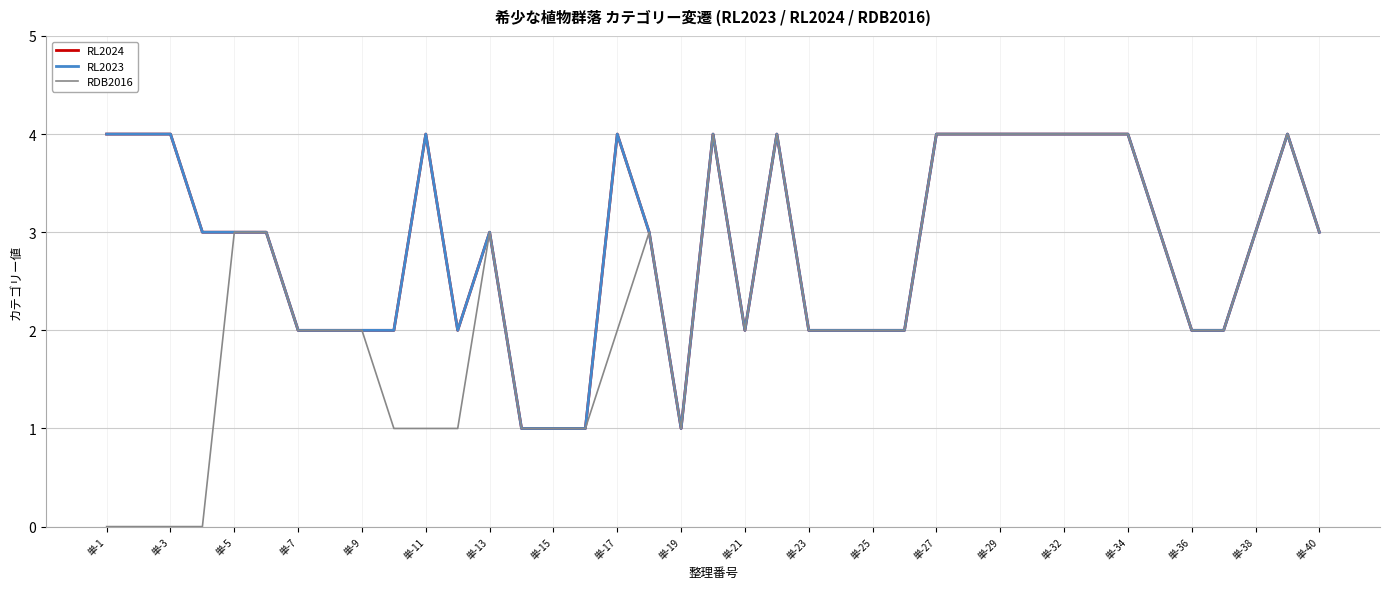

Is this an area chart (filled region under the line)?

No